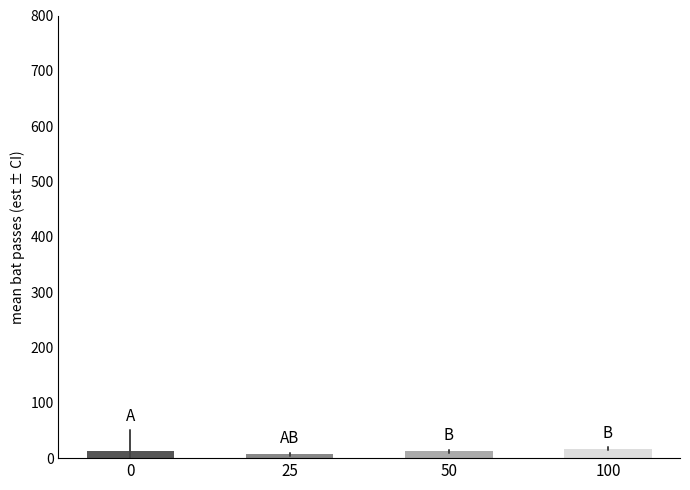

What is the maximum value shown in the chart?

51